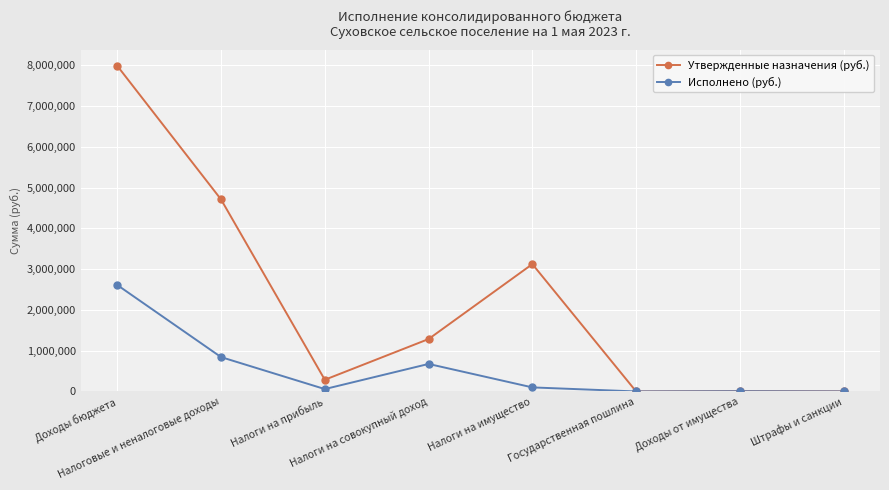

Which series has the largest range (max minus min)?

Утвержденные назначения (руб.)